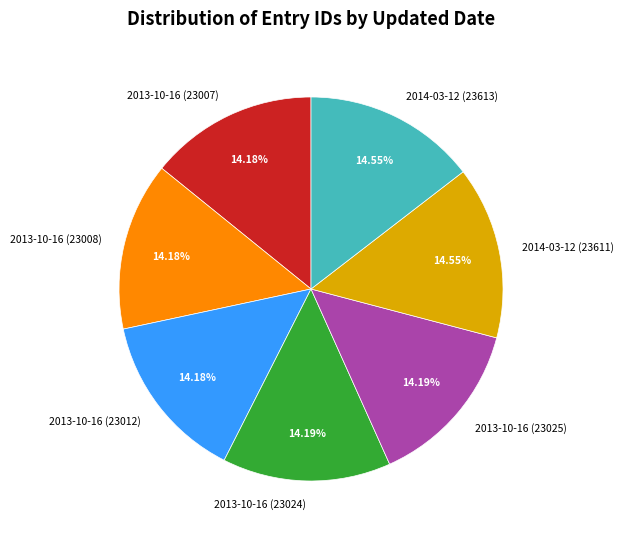

Approximately how many times larger is the value at 2014-03-12 (23611) compared to 2013-10-16 (23024)?

1.0